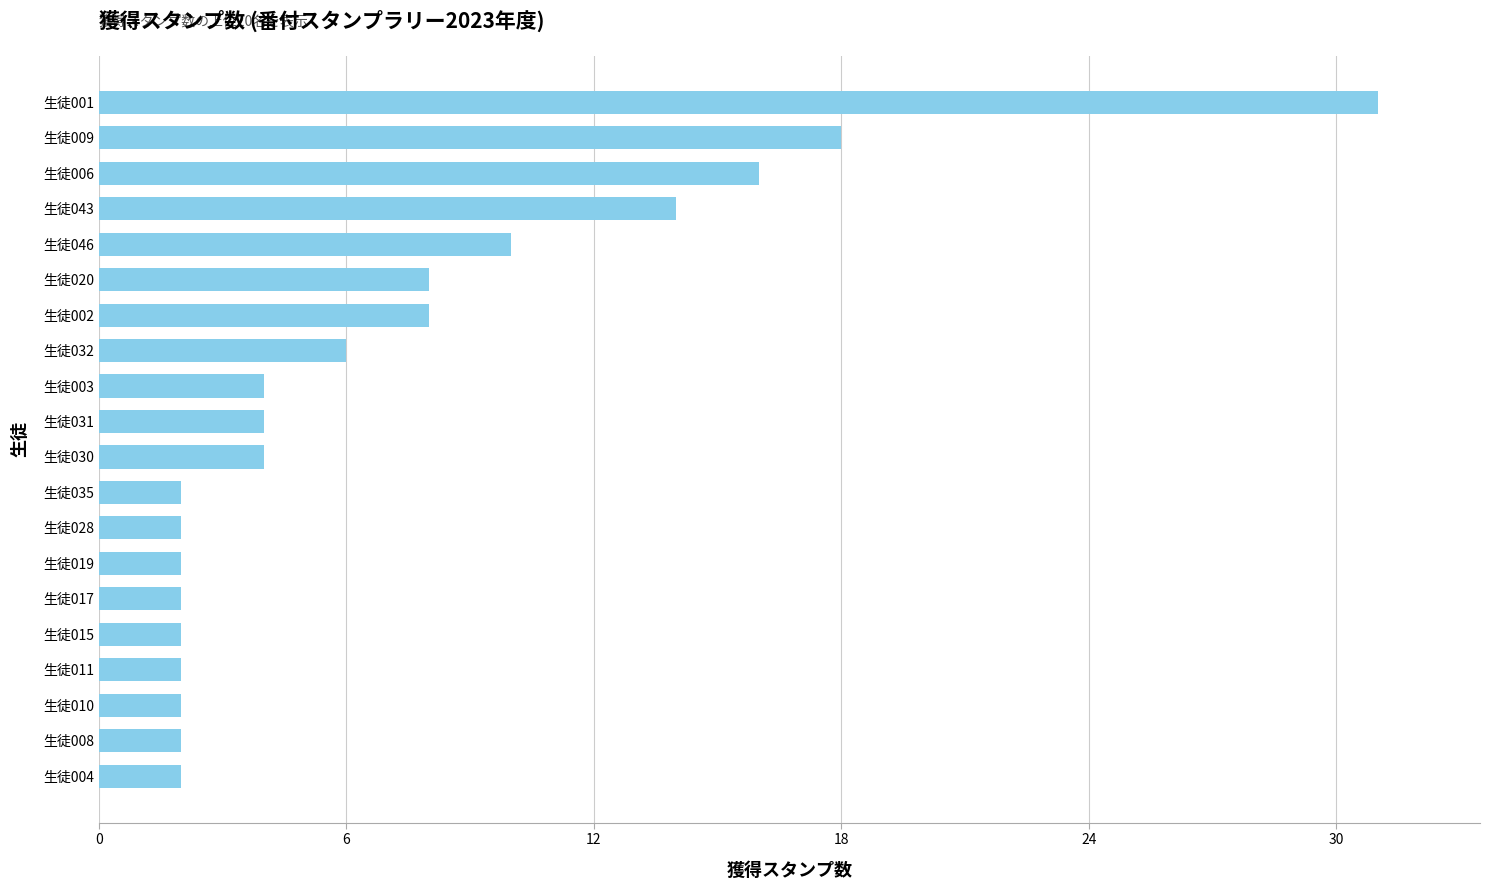

Approximately how many times larger is the value at 生徒011 compared to 生徒010?

1.0